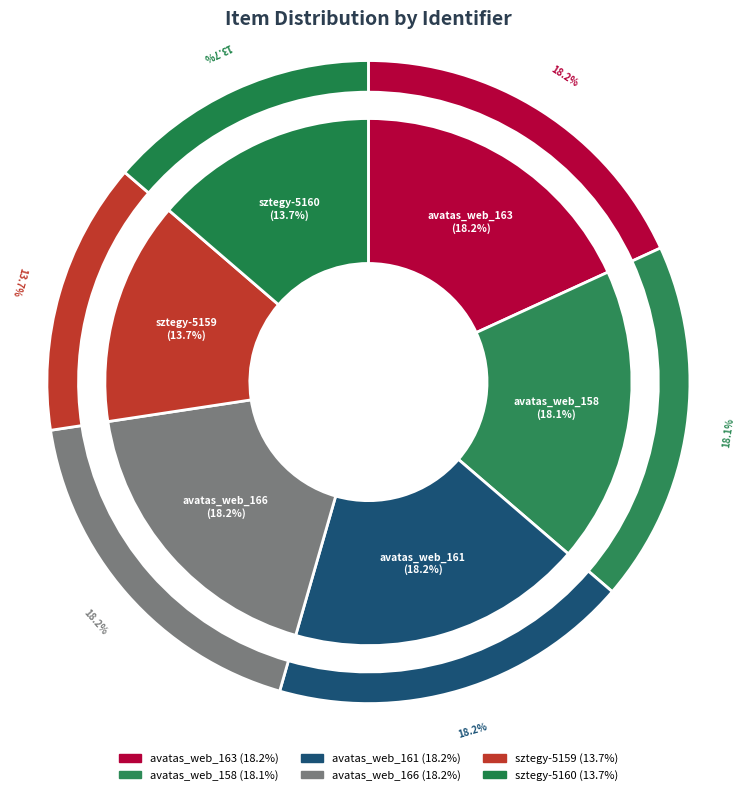

True or false: sztegy-5159 accounts for 14% of the total.

True